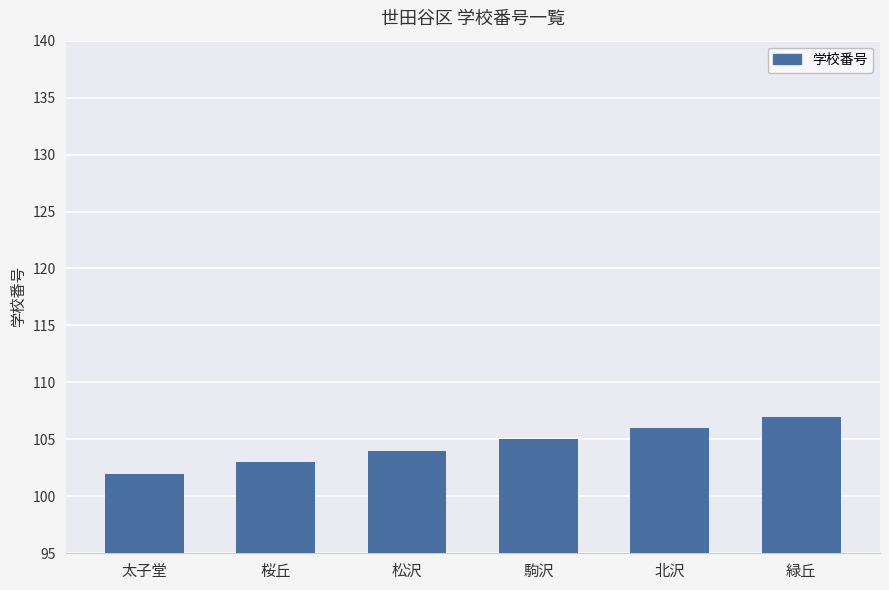

What is the change in value from 駒沢 to 北沢?

+1